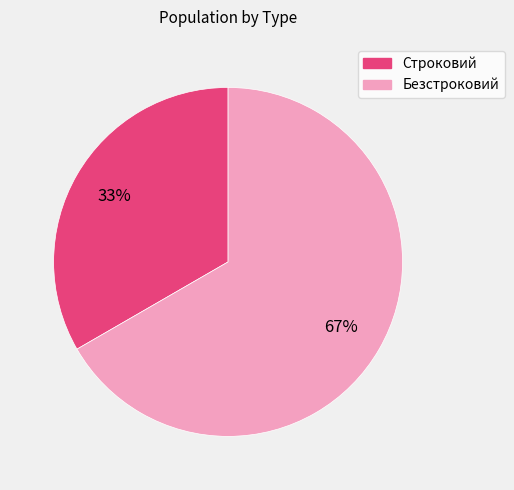

To the nearest percent, what is the average slice percentage?

50%